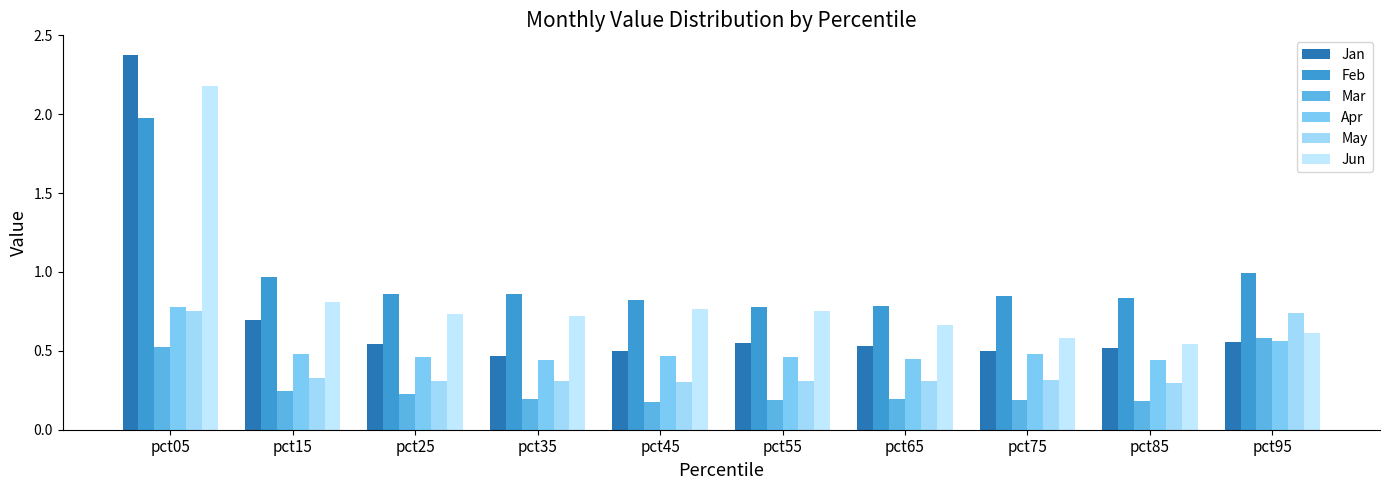

Between pct15 and pct45, which series saw the biggest shift?

Jan